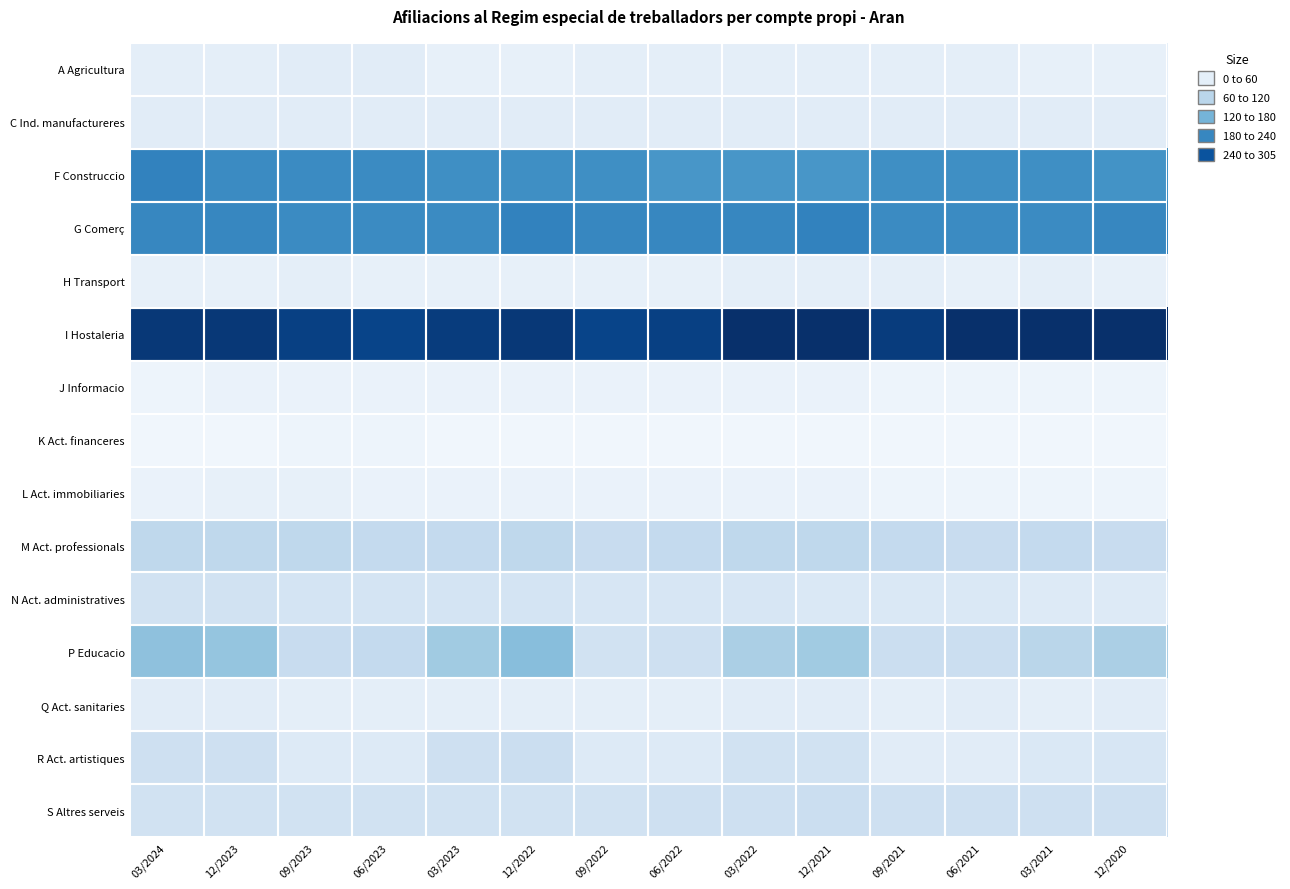

Reading left to right, what are all the values shown in this chart?

A Agricultura: 03/2024=30	12/2023=30	09/2023=35	06/2023=35	03/2023=25	12/2022=25	09/2022=30	06/2022=30	03/2022=30	12/2021=30	09/2021=30	06/2021=30	03/2021=25	12/2020=25
C Ind. manufactureres: 03/2024=35	12/2023=35	09/2023=35	06/2023=35	03/2023=35	12/2022=35	09/2022=35	06/2022=35	03/2022=35	12/2021=35	09/2021=35	06/2021=35	03/2021=35	12/2020=35
F Construccio: 03/2024=215	12/2023=205	09/2023=205	06/2023=205	03/2023=200	12/2022=200	09/2022=200	06/2022=190	03/2022=190	12/2021=190	09/2021=200	06/2021=200	03/2021=200	12/2020=195
G Comerç: 03/2024=210	12/2023=210	09/2023=205	06/2023=205	03/2023=205	12/2022=215	09/2022=210	06/2022=210	03/2022=210	12/2021=215	09/2021=205	06/2021=205	03/2021=205	12/2020=210
H Transport: 03/2024=25	12/2023=25	09/2023=30	06/2023=25	03/2023=25	12/2022=25	09/2022=25	06/2022=25	03/2022=30	12/2021=30	09/2021=30	06/2021=25	03/2021=30	12/2020=25
I Hostaleria: 03/2024=305	12/2023=305	09/2023=295	06/2023=290	03/2023=300	12/2022=305	09/2022=290	06/2022=295	03/2022=315	12/2021=315	09/2021=300	06/2021=315	03/2021=315	12/2020=315
J Informacio: 03/2024=15	12/2023=20	09/2023=20	06/2023=20	03/2023=20	12/2022=20	09/2022=20	06/2022=20	03/2022=20	12/2021=20	09/2021=15	06/2021=15	03/2021=15	12/2020=15
K Act. financeres: 03/2024=10	12/2023=10	09/2023=15	06/2023=15	03/2023=10	12/2022=10	09/2022=10	06/2022=10	03/2022=10	12/2021=10	09/2021=10	06/2021=10	03/2021=10	12/2020=10
L Act. immobiliaries: 03/2024=20	12/2023=25	09/2023=25	06/2023=20	03/2023=20	12/2022=20	09/2022=20	06/2022=20	03/2022=20	12/2021=20	09/2021=15	06/2021=15	03/2021=15	12/2020=15
M Act. professionals: 03/2024=85	12/2023=85	09/2023=85	06/2023=80	03/2023=80	12/2022=85	09/2022=75	06/2022=80	03/2022=85	12/2021=85	09/2021=80	06/2021=75	03/2021=80	12/2020=75
N Act. administratives: 03/2024=60	12/2023=60	09/2023=55	06/2023=55	03/2023=55	12/2022=55	09/2022=50	06/2022=50	03/2022=50	12/2021=45	09/2021=45	06/2021=45	03/2021=40	12/2020=40
P Educacio: 03/2024=130	12/2023=125	09/2023=75	06/2023=80	03/2023=115	12/2022=135	09/2022=60	06/2022=65	03/2022=105	12/2021=115	09/2021=70	06/2021=70	03/2021=90	12/2020=105
Q Act. sanitaries: 03/2024=35	12/2023=35	09/2023=30	06/2023=30	03/2023=30	12/2022=30	09/2022=30	06/2022=30	03/2022=35	12/2021=35	09/2021=30	06/2021=35	03/2021=30	12/2020=35
R Act. artistiques: 03/2024=65	12/2023=65	09/2023=40	06/2023=40	03/2023=65	12/2022=70	09/2022=40	06/2022=40	03/2022=60	12/2021=60	09/2021=35	06/2021=35	03/2021=45	12/2020=50
S Altres serveis: 03/2024=60	12/2023=60	09/2023=60	06/2023=60	03/2023=60	12/2022=60	09/2022=60	06/2022=65	03/2022=65	12/2021=70	09/2021=65	06/2021=65	03/2021=65	12/2020=65